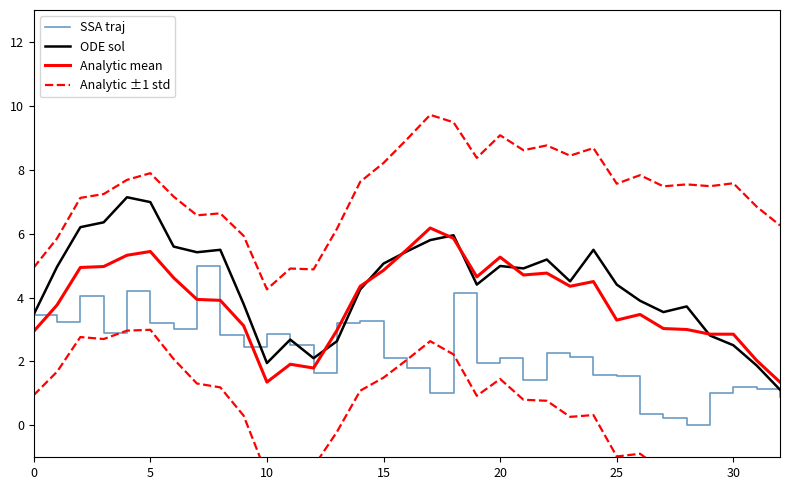

What is the total value across all series at 11?

12.0